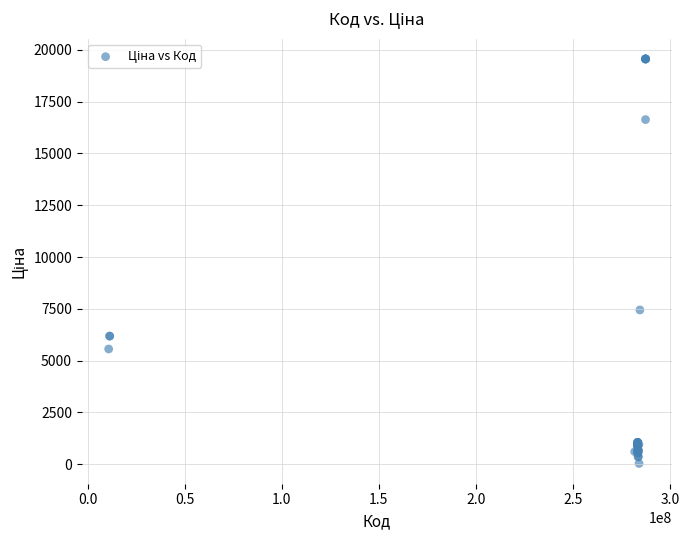

What Y value in the scatter plot is closest to 9798?

7444.6